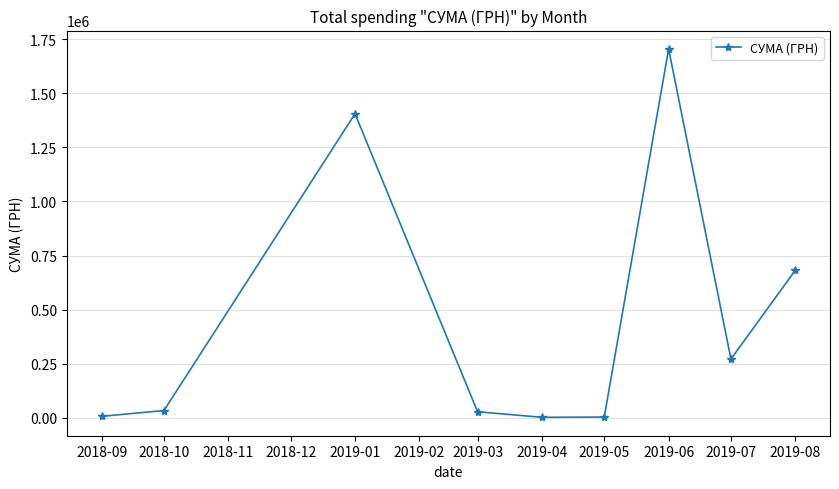

How many lines are shown in the chart?

1